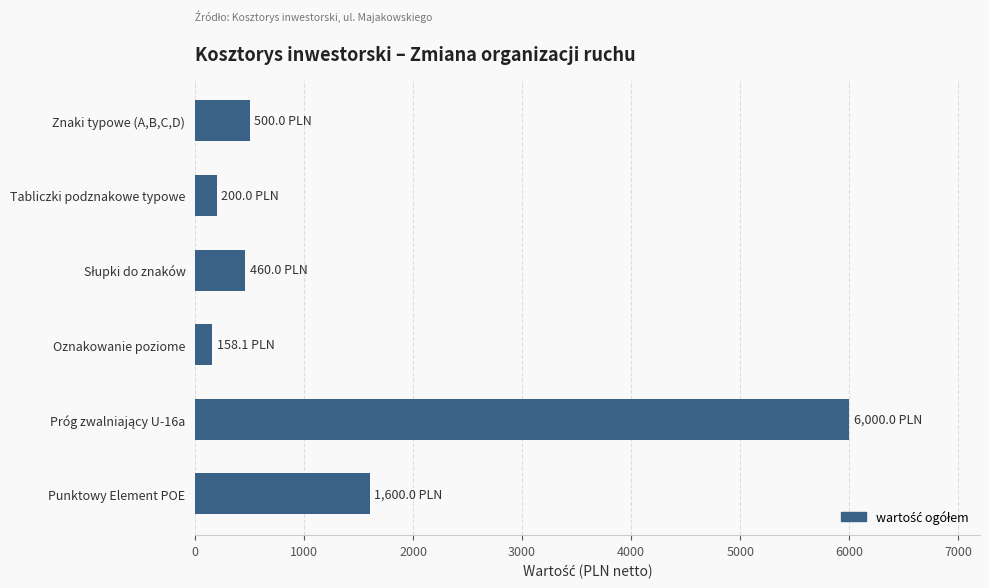

What is the value of the 3rd bar from the top?

460.0